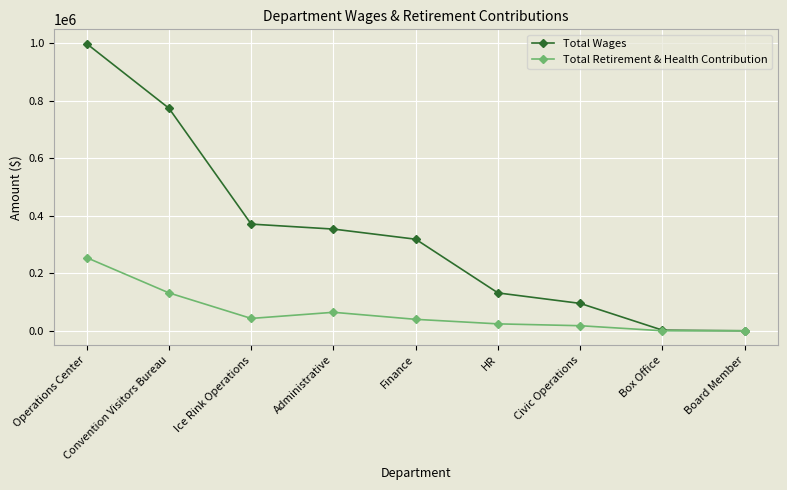

What is the sum of the Total Wages values at Ice Rink Operations and Operations Center?

1370573